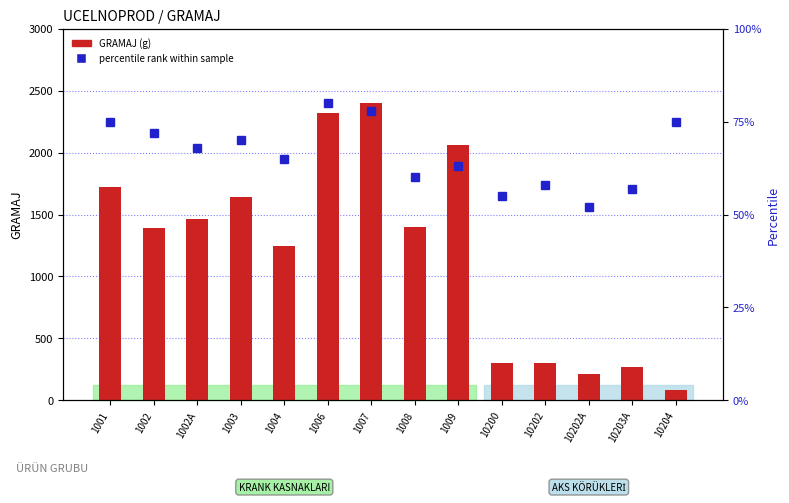

Reading right to left, extract all data points from this chart.

GRAMAJ (g): 82	267	214	300	298	2060	1400	2400	2320	1250	1645	1465	1395	1720
percentile rank within sample: 75	57	52	58	55	63	60	78	80	65	70	68	72	75